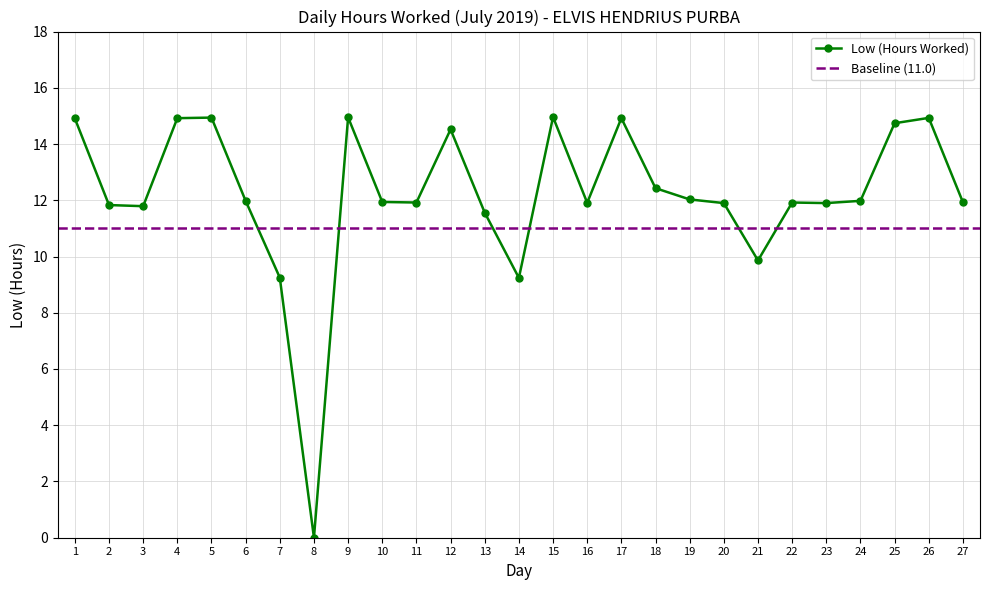

How many series are shown in this chart?

1